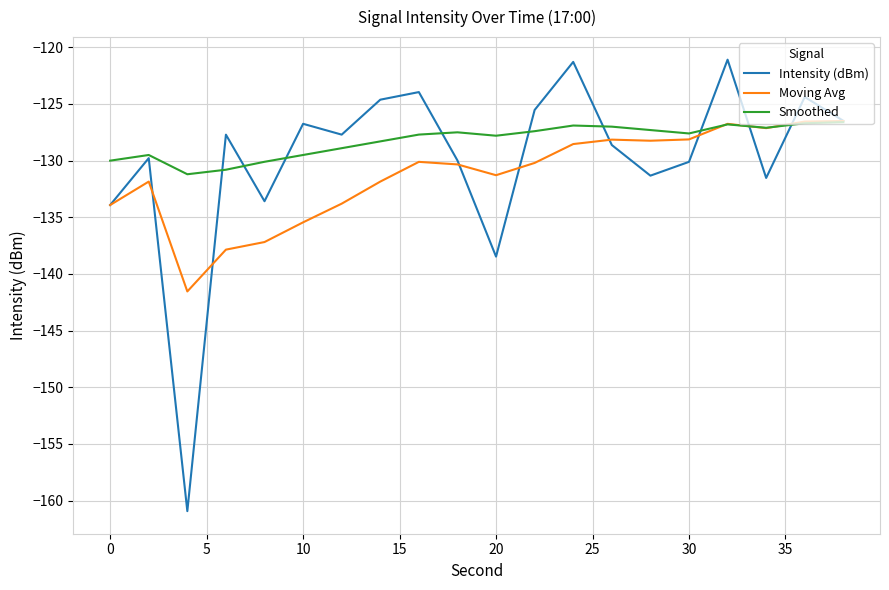

Which series has the widest spread of values?

Intensity (dBm)